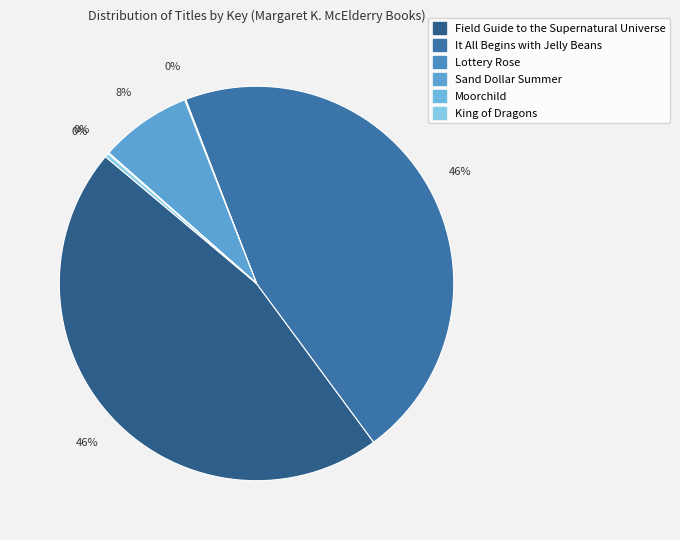

Count the number of slices in the pie.

6